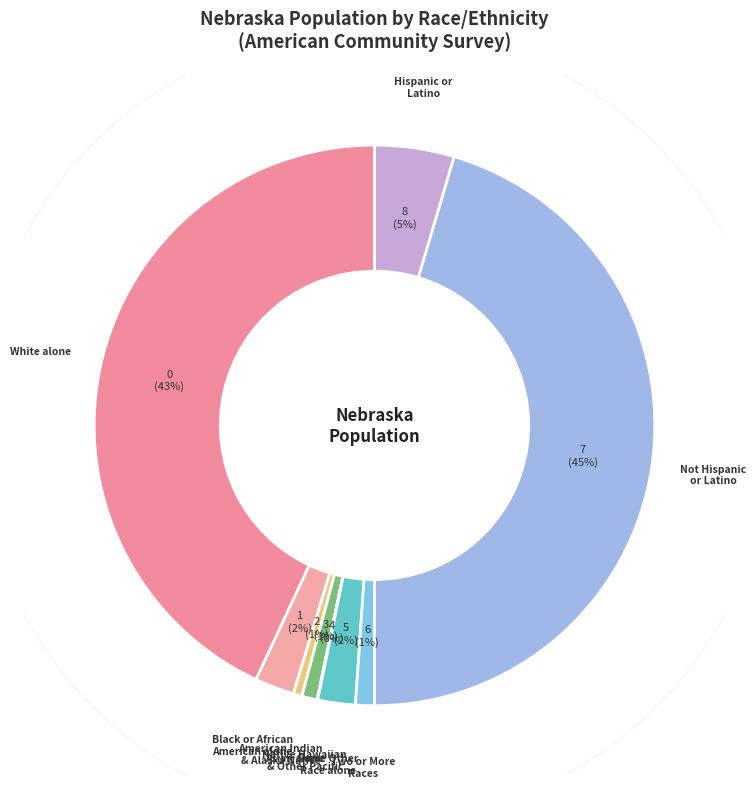

True or false: American Indian and Alaska Native accounts for 17% of the total.

False